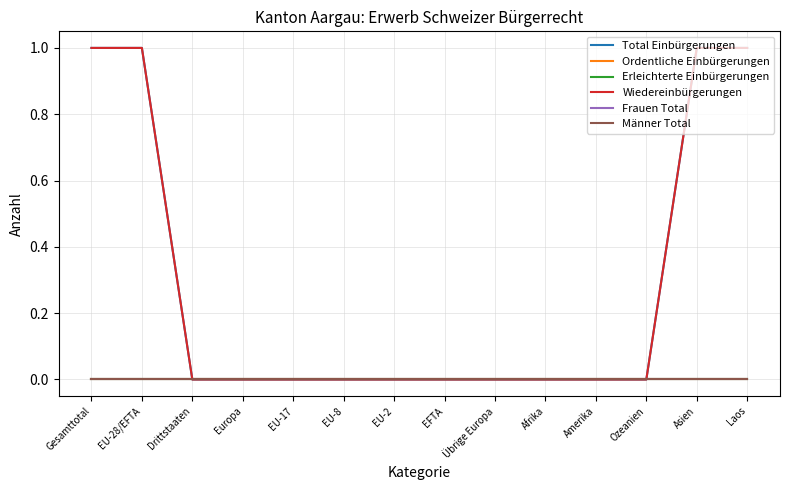

Is this an area chart (filled region under the line)?

No